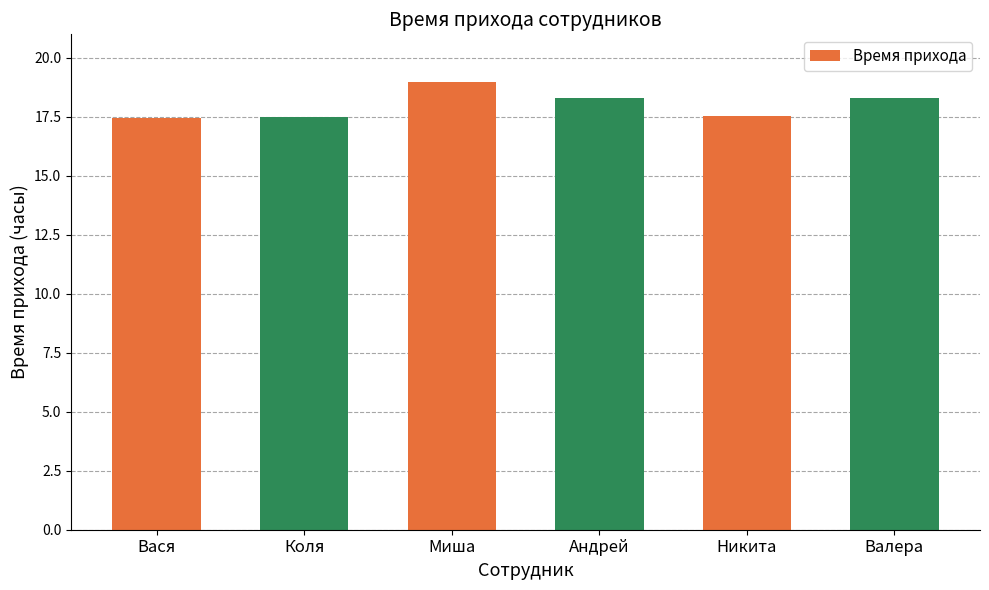

What value does the data have at Валера?

18.3